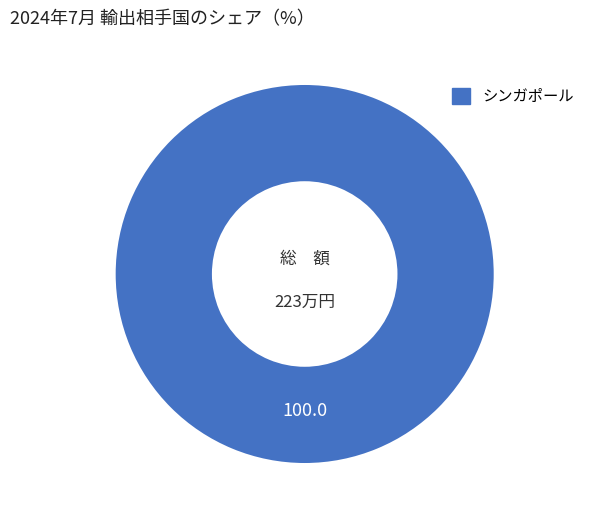

Does any single category account for the majority?

Yes